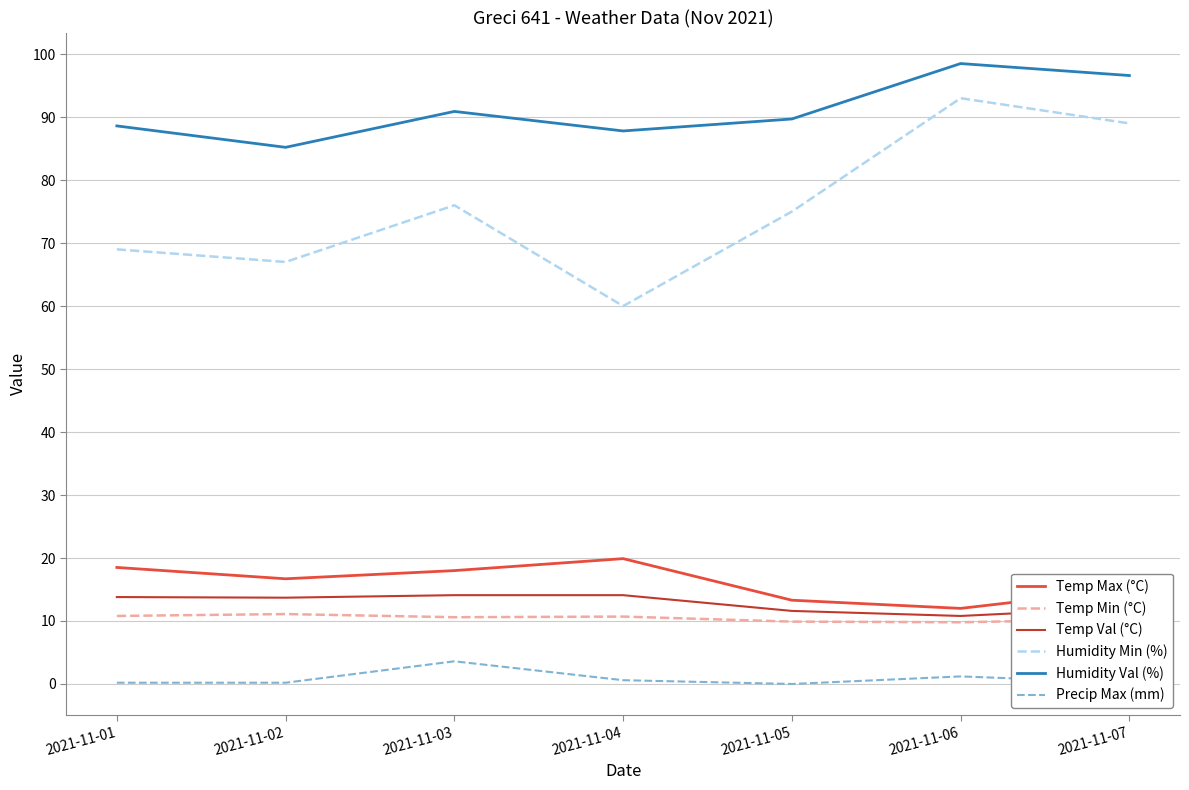

What is the lowest value of the Humidity Min (%) series?

60.0